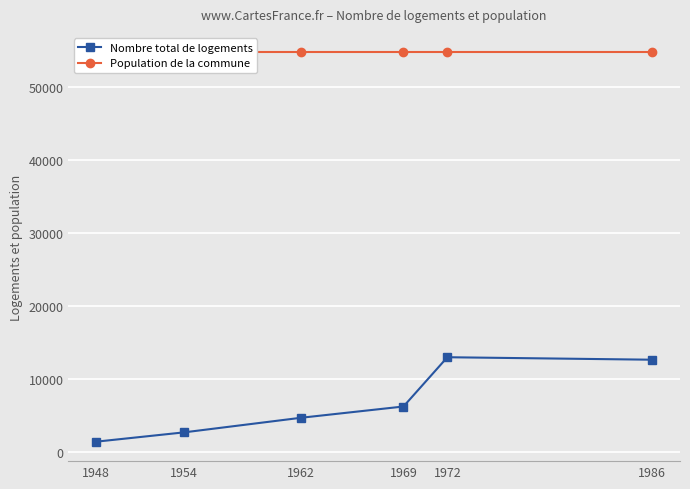

How many data points in Nombre total de logements are above 6200?

2